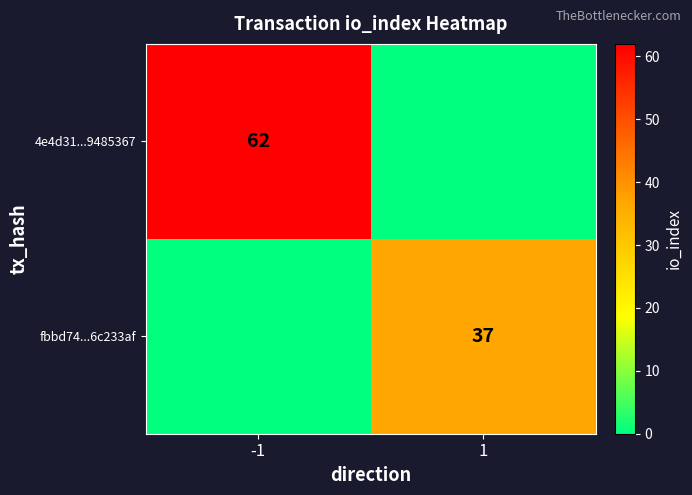

What is the total value across all series at 1?

37